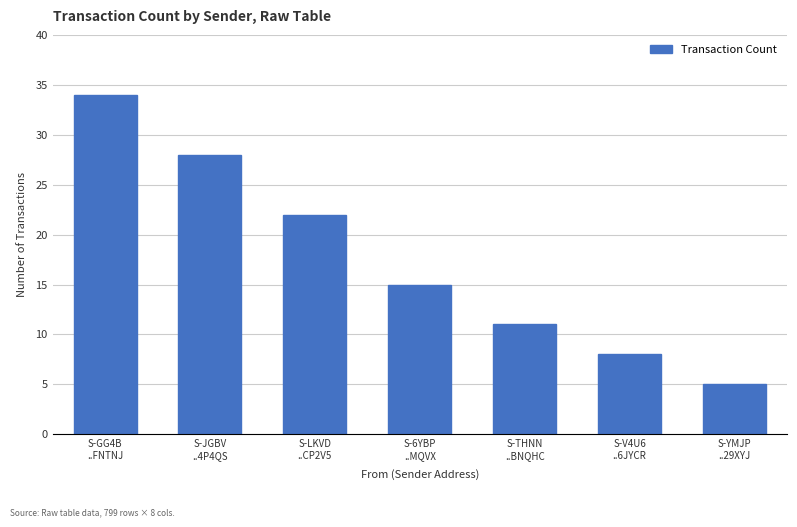

What is the label of the 6th bar from the left?

S-V4U6
..6JYCR